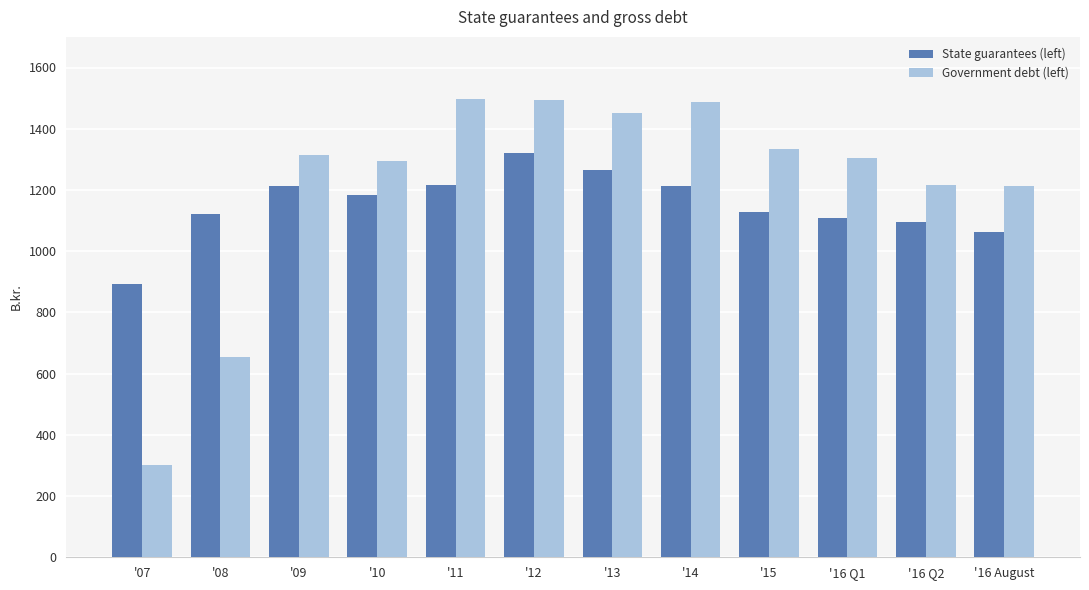

Rank the series by their maximum value, from lowest to highest.

State guarantees (left), Government debt (left)